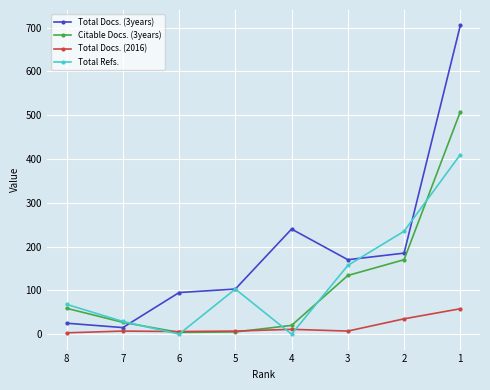

What is the average value of the Total Docs. (3years) series?

192